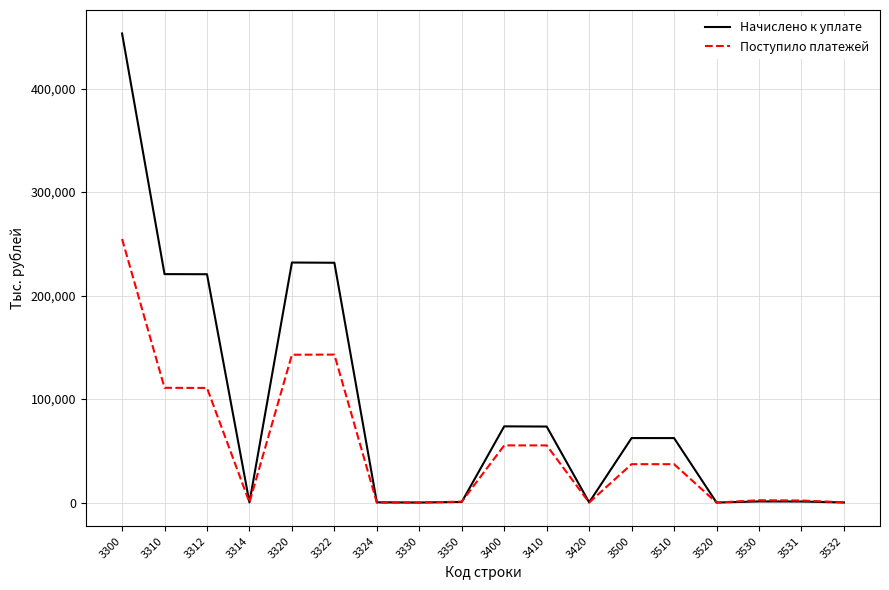

At 3312, list the series in order from smallest to largest.

Поступило платежей, Начислено к уплате